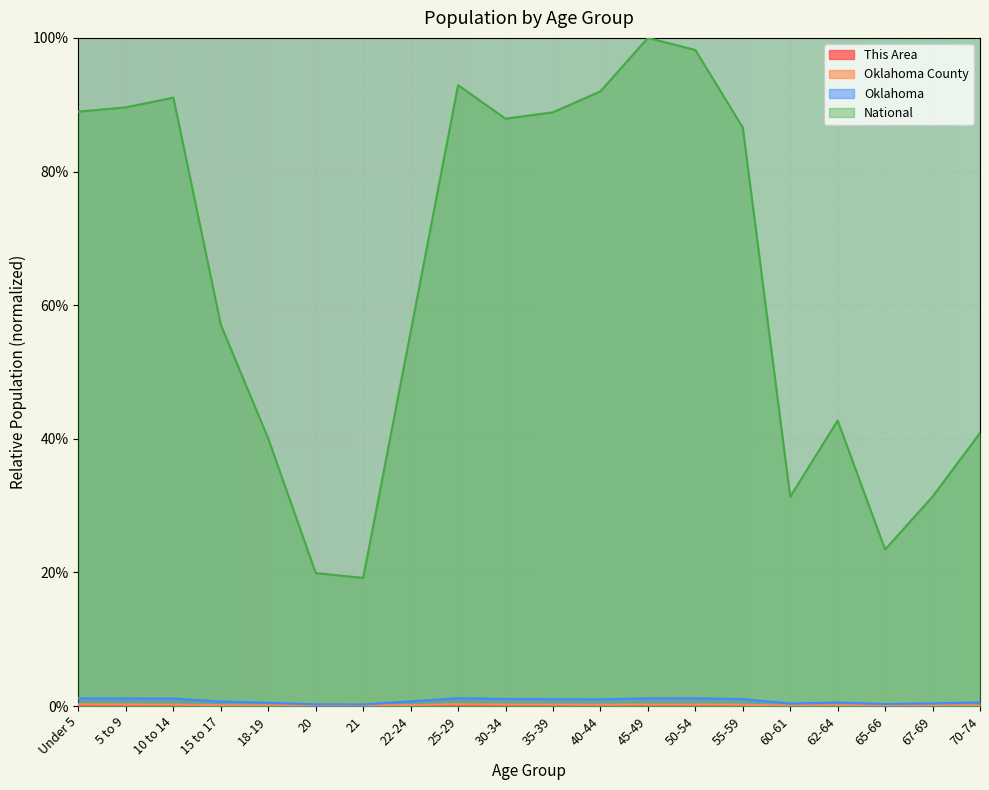

Where is the first local maximum for Oklahoma?

25-29